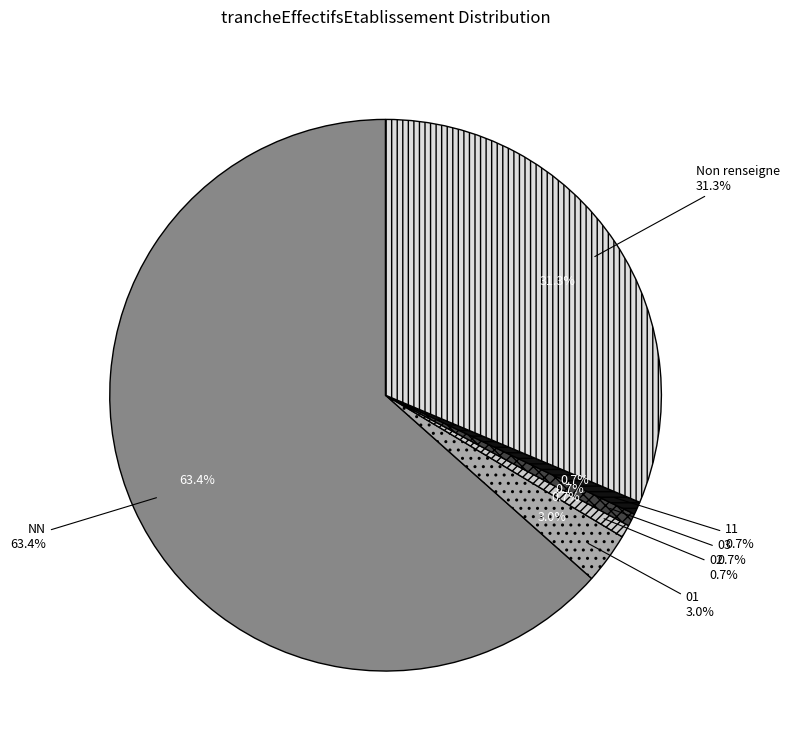

Which has a higher value, 03 or 11?

03